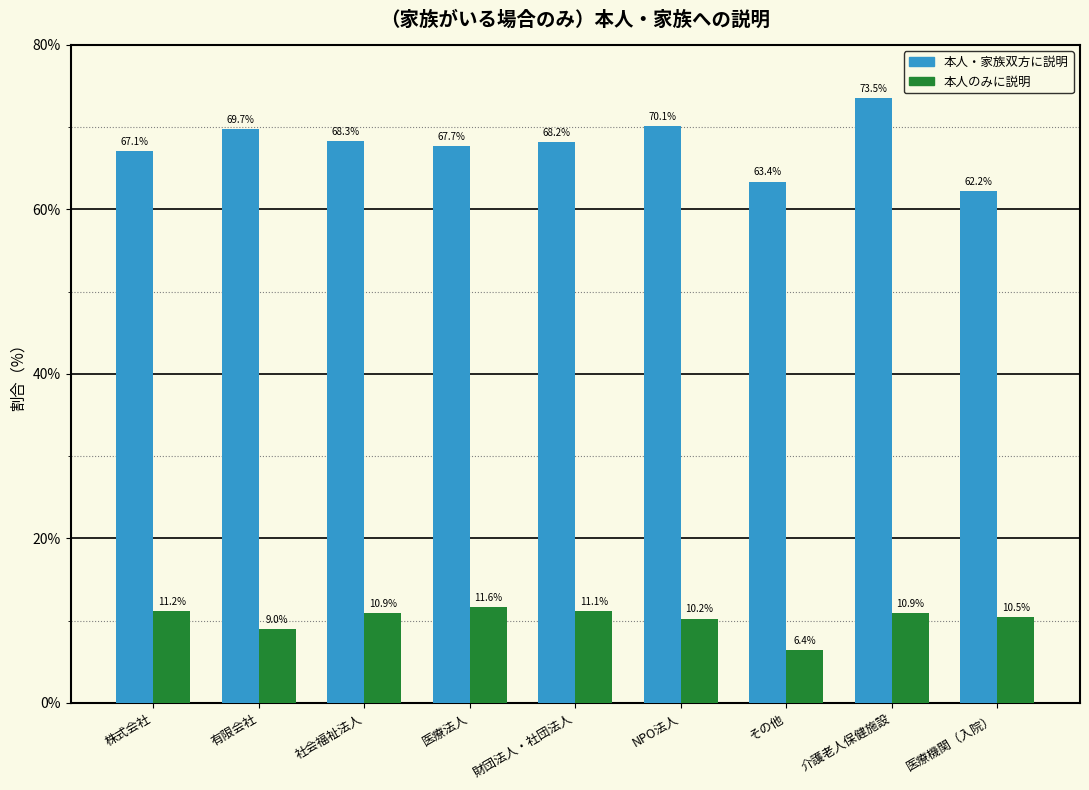

Reading left to right, transcribe all the data shown in this chart.

本人・家族双方に説明: 株式会社=67.1	有限会社=69.7	社会福祉法人=68.3	医療法人=67.7	財団法人・社団法人=68.2	NPO法人=70.1	その他=63.4	介護老人保健施設=73.5	医療機関（入院）=62.2
本人のみに説明: 株式会社=11.2	有限会社=9.0	社会福祉法人=10.9	医療法人=11.6	財団法人・社団法人=11.1	NPO法人=10.2	その他=6.4	介護老人保健施設=10.9	医療機関（入院）=10.5